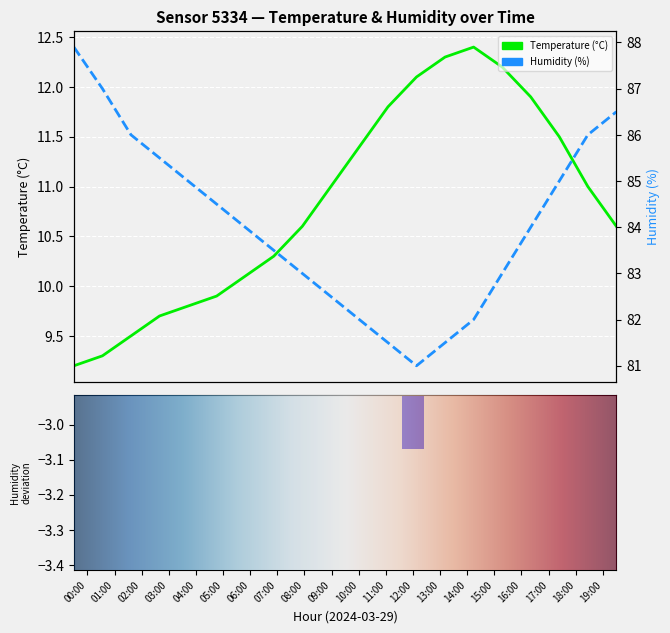

What is the label of the 12th bar from the right?

08:00